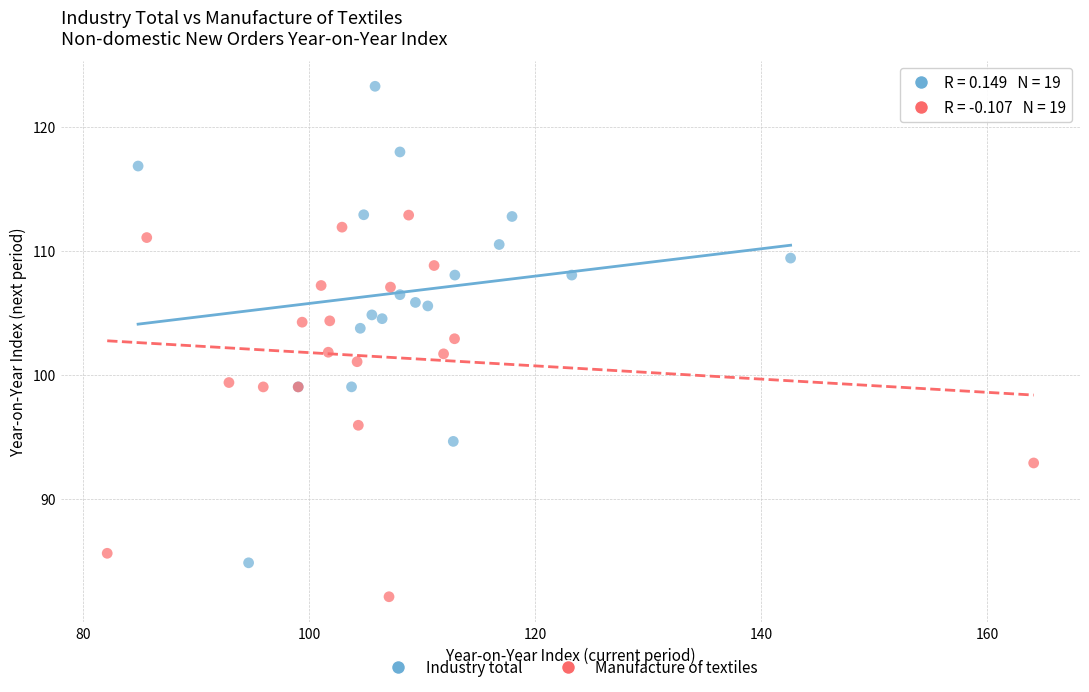

Which series reaches the maximum Y coordinate?

Industry total